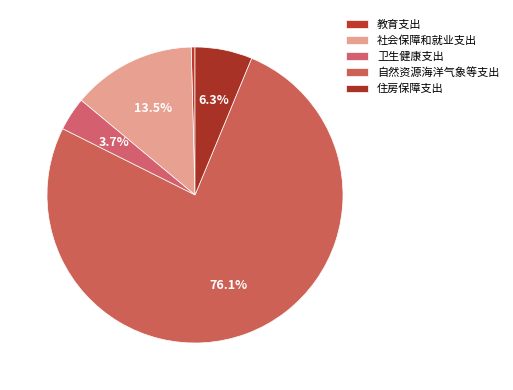

How many slices are in this pie chart?

5